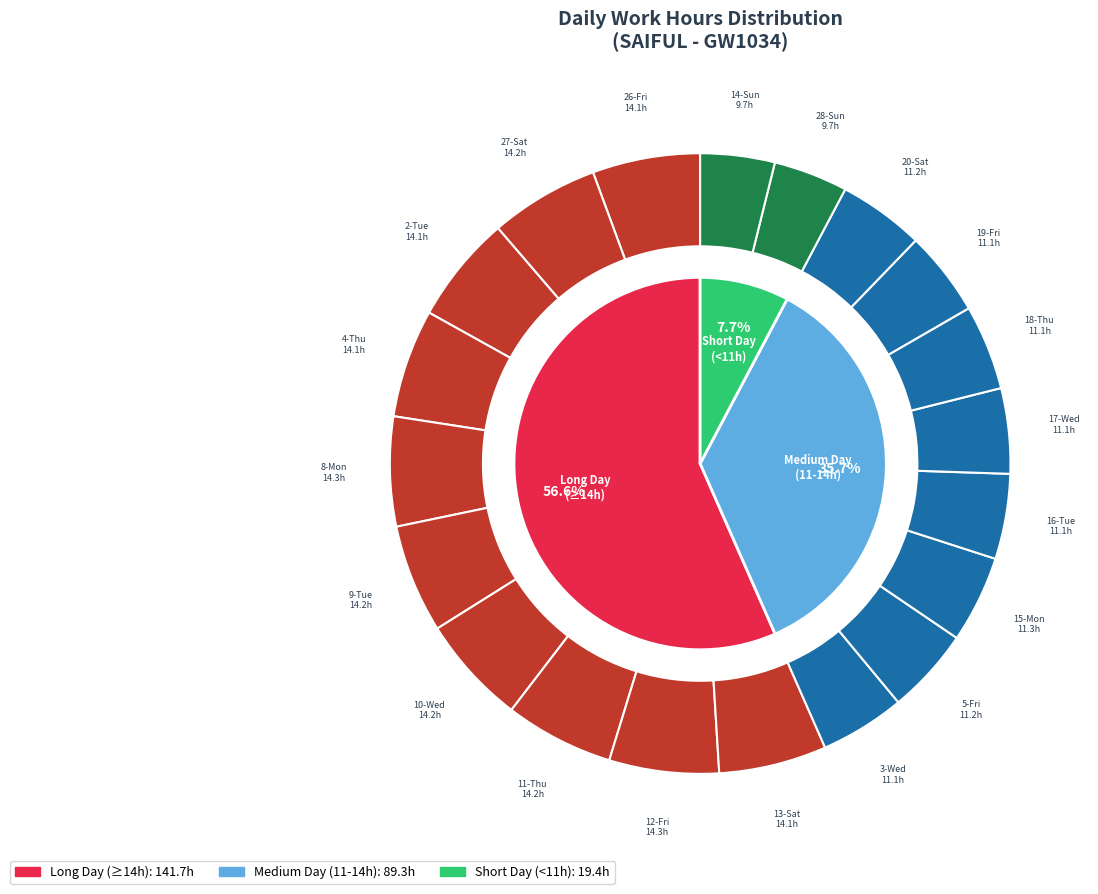

Does 27-Sat represent more than half of the total?

No